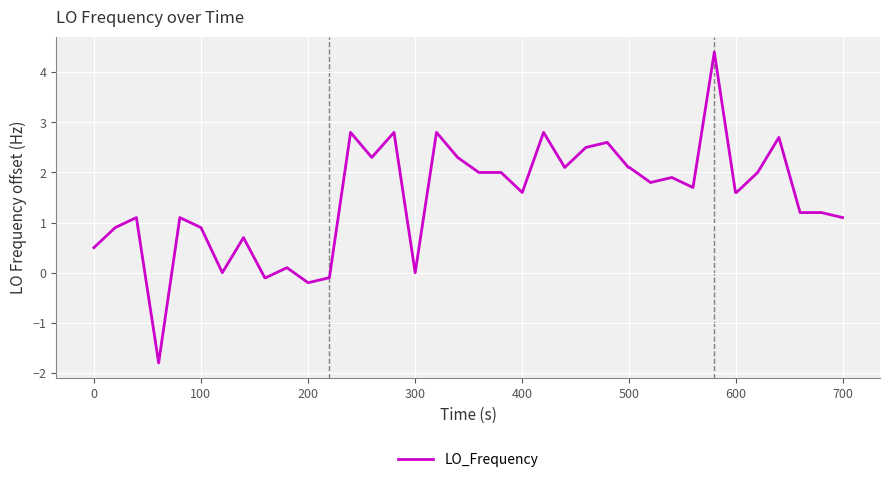

Does the chart have visible grid lines?

Yes